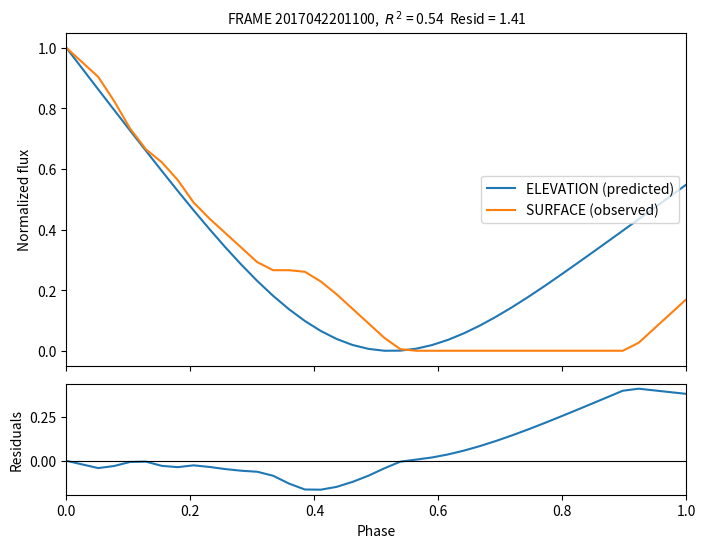

List the series in order of their peak value, highest first.

ELEVATION (predicted), SURFACE (observed), Residuals